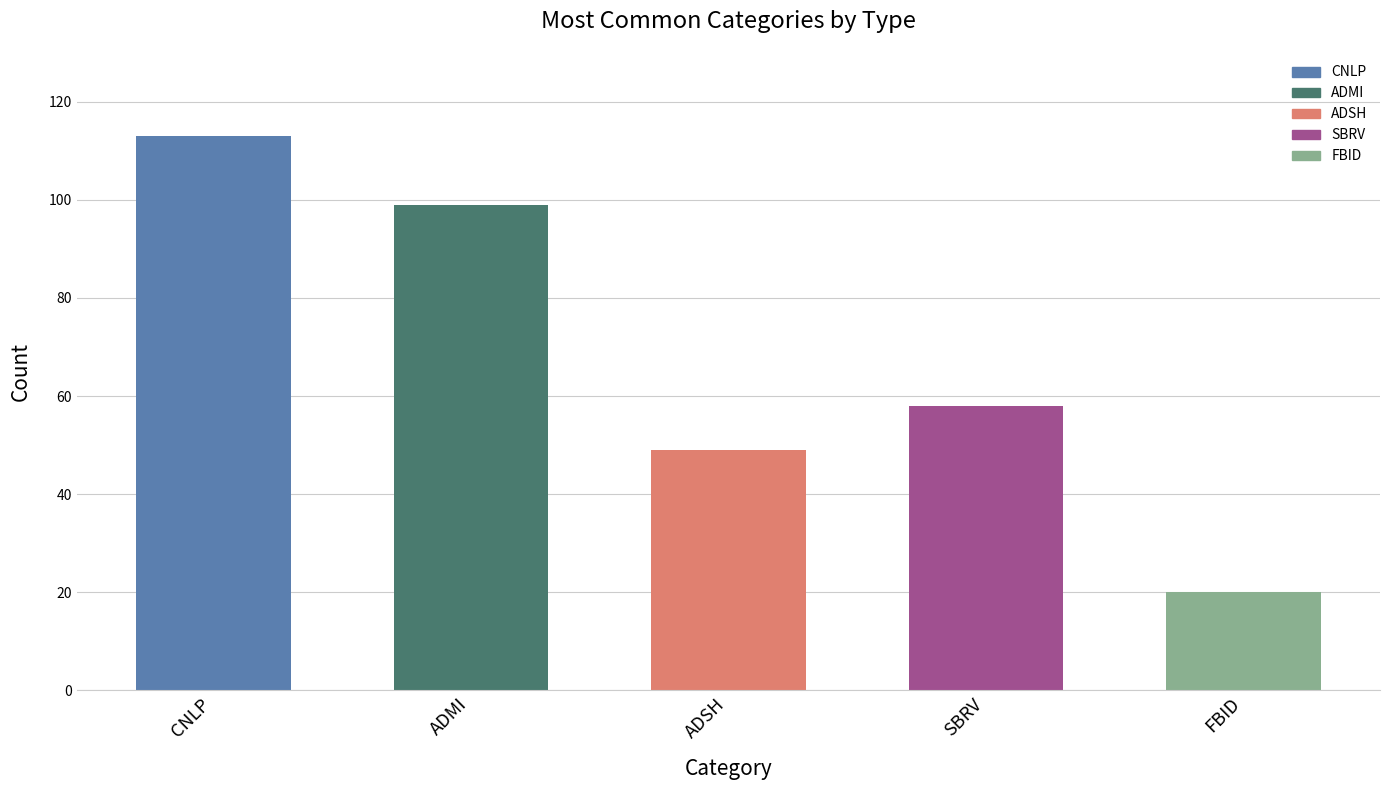

What position from the right is ADMI?

4